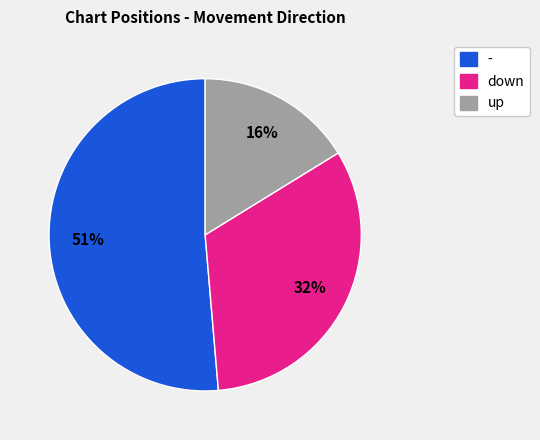

Approximately how many times larger is the value at down compared to -?

0.6